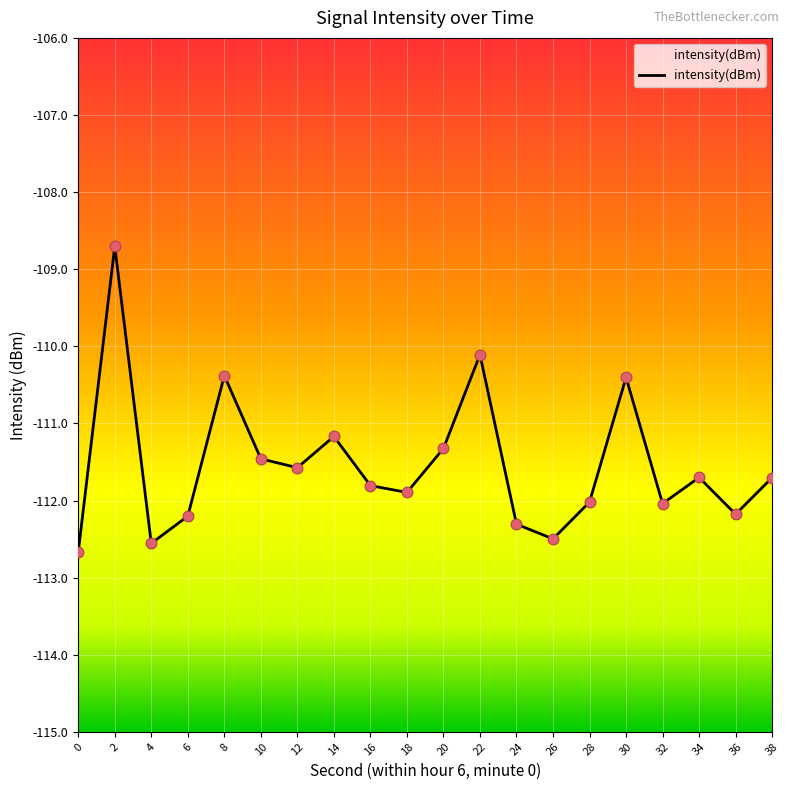

What is the change in value from 12 to 20?

+0.2